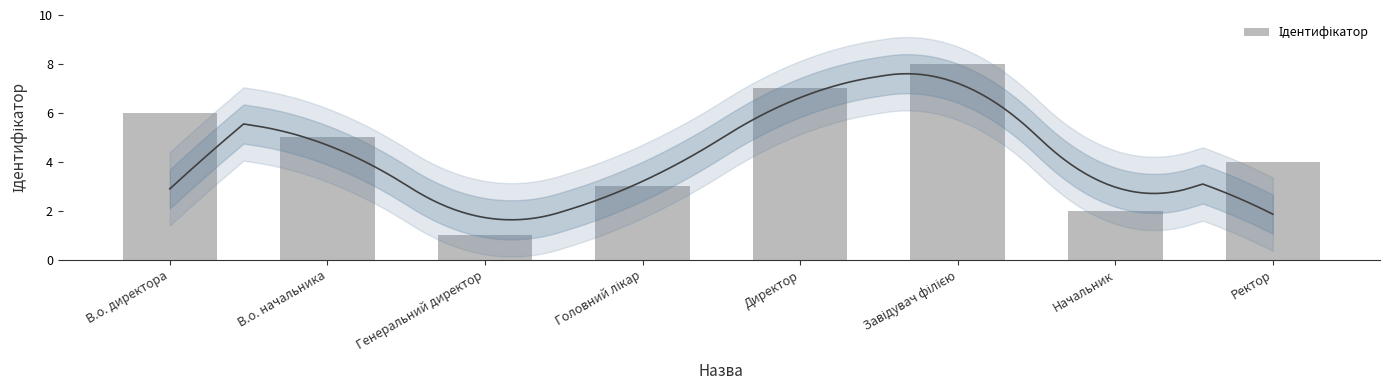

Count the number of values greater than 5.

3